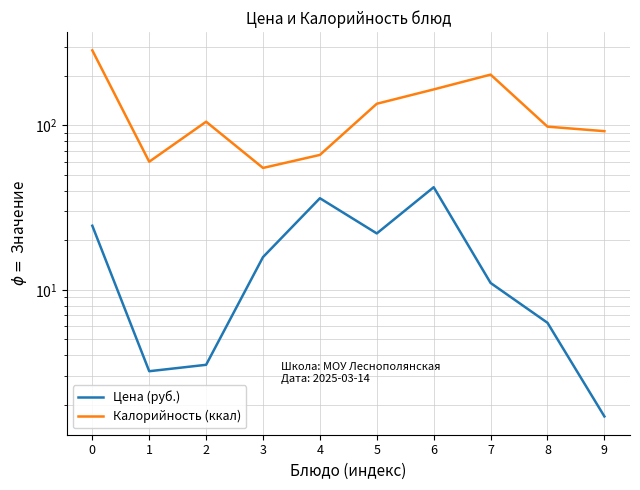

True or false: Калорийность (ккал) has a value of 77.7 at 0.

False